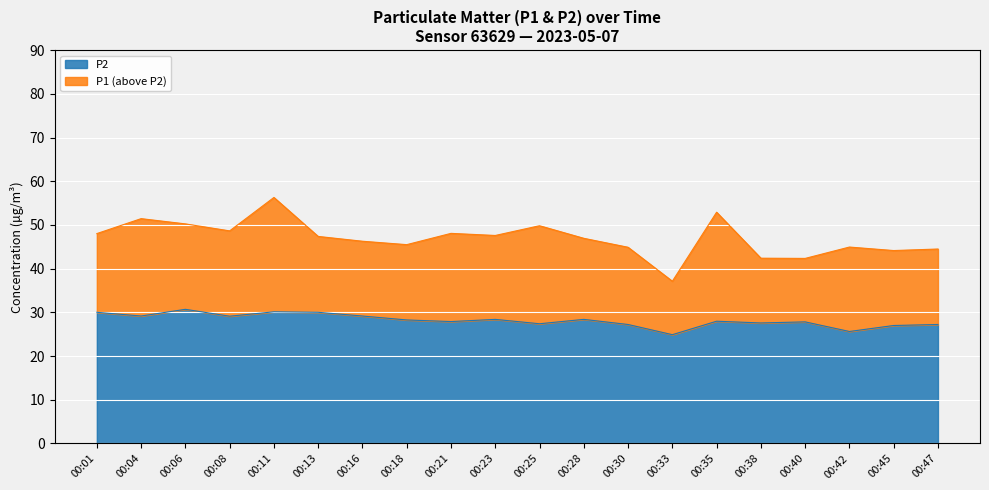

What is the value of the P1 point at the 15th from the left?

52.9